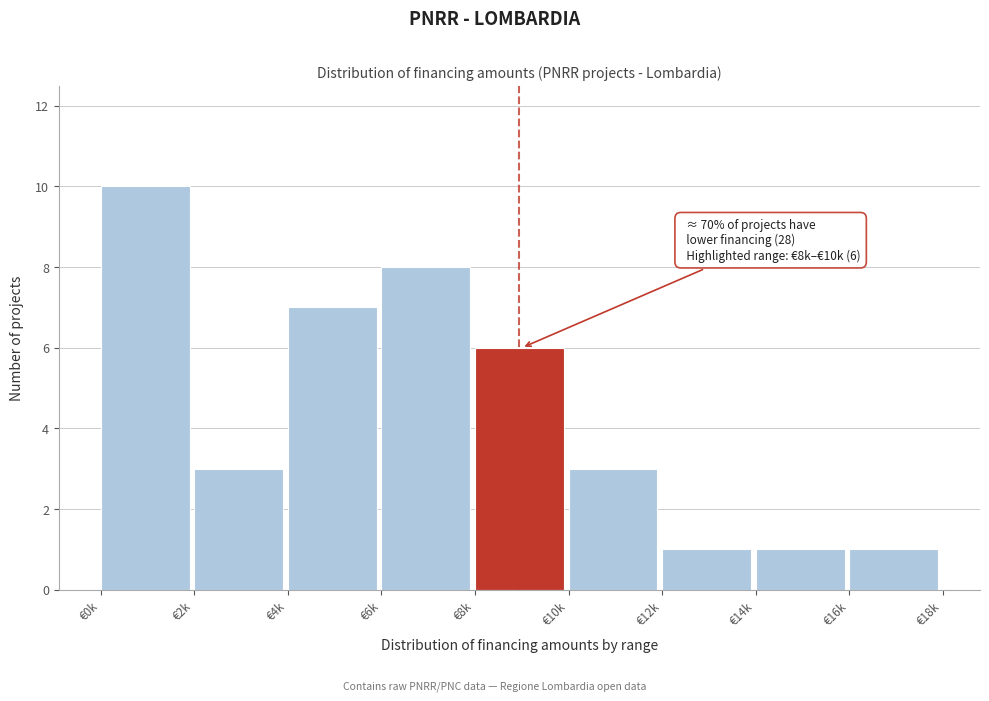

Reading left to right, extract all data points from this chart.

€0k=10	€2k=3	€4k=7	€6k=8	€8k=6	€10k=3	€12k=1	€14k=1	€16k=1